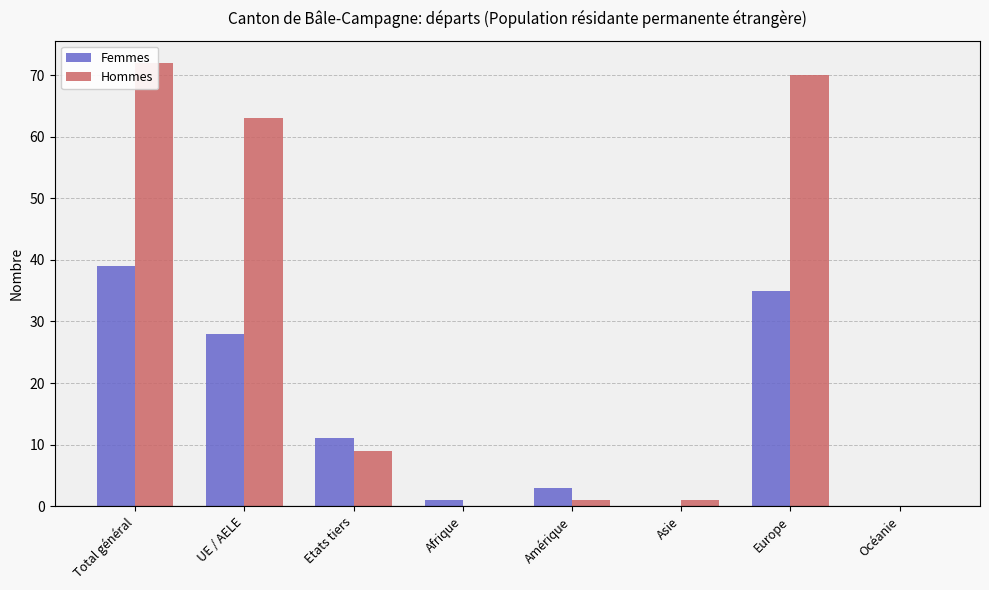

What is the sum of all Hommes values?

216